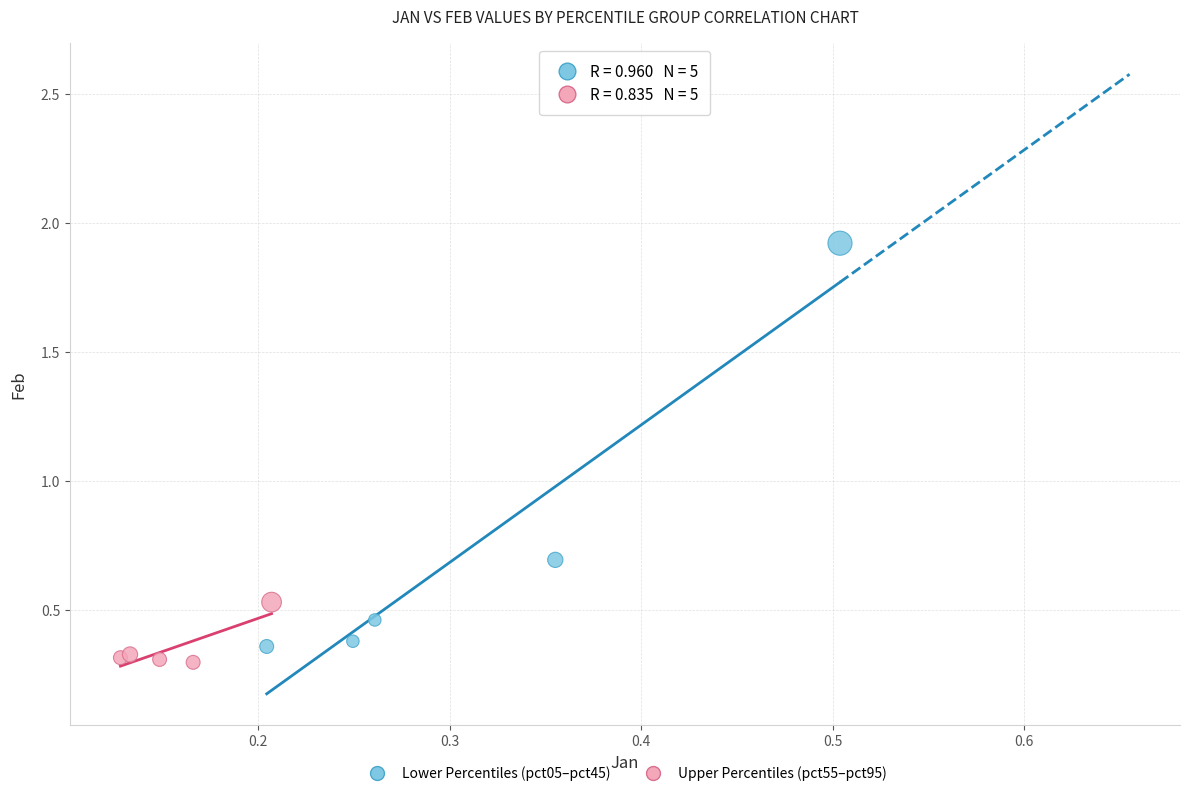

Which series contains the lowest Y value?

Upper Percentiles (pct55–pct95)